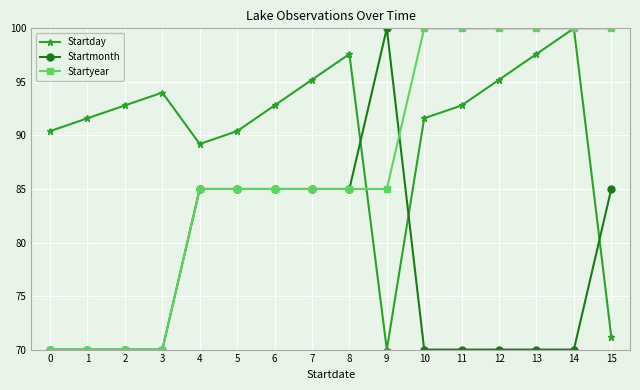

Reading left to right, transcribe all the data shown in this chart.

Startday: 90.4	91.6	92.8	94.0	89.2	90.4	92.8	95.2	97.6	70.0	91.6	92.8	95.2	97.6	100.0	71.2
Startmonth: 70.0	70.0	70.0	70.0	85.0	85.0	85.0	85.0	85.0	100.0	70.0	70.0	70.0	70.0	70.0	85.0
Startyear: 70.0	70.0	70.0	70.0	85.0	85.0	85.0	85.0	85.0	85.0	100.0	100.0	100.0	100.0	100.0	100.0